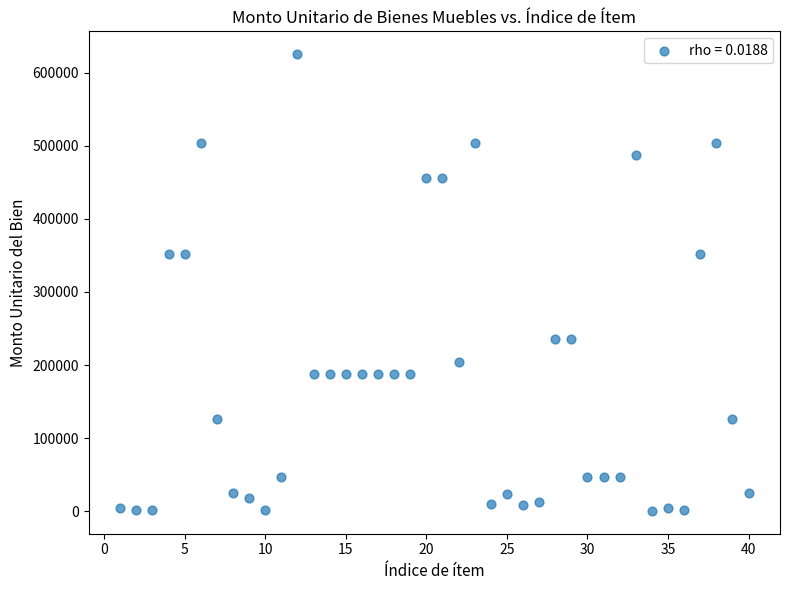

What is the range of X values (max minus min)?

39